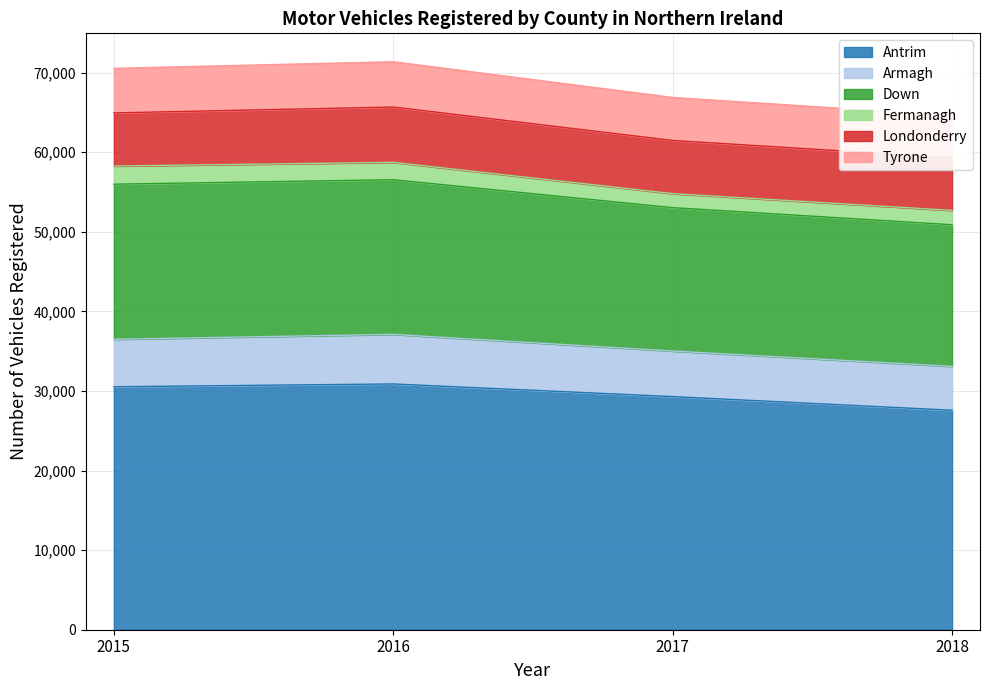

What are all the series names shown in the legend?

Antrim, Armagh, Down, Fermanagh, Londonderry, Tyrone